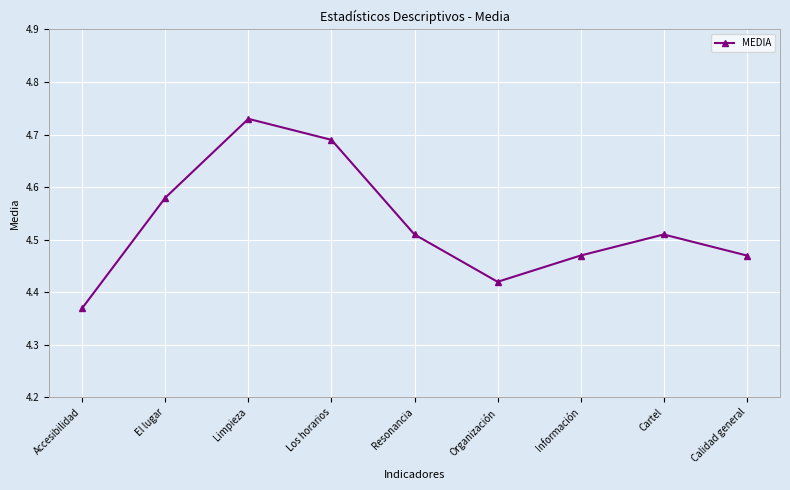

What is the ratio of the value at Organización to the value at El lugar?

1.0